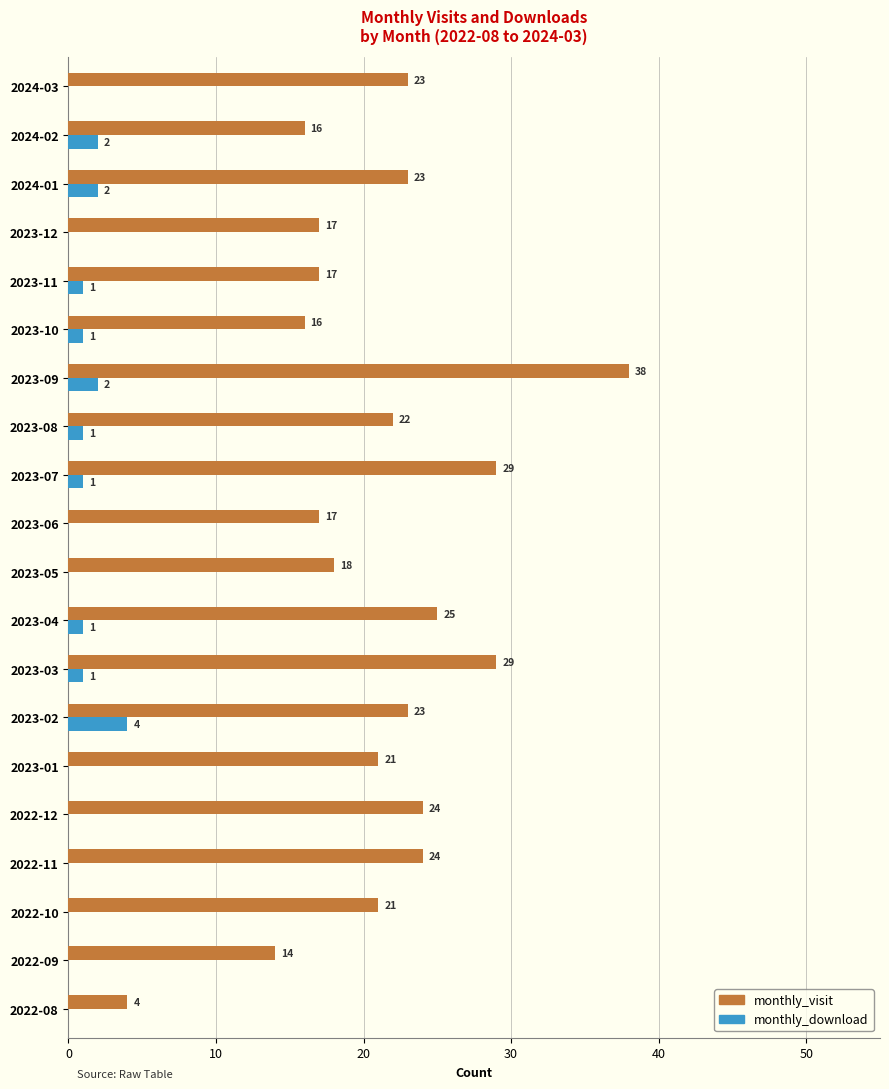

Which series changed the most between 2022-09 and 2023-12?

monthly_visit